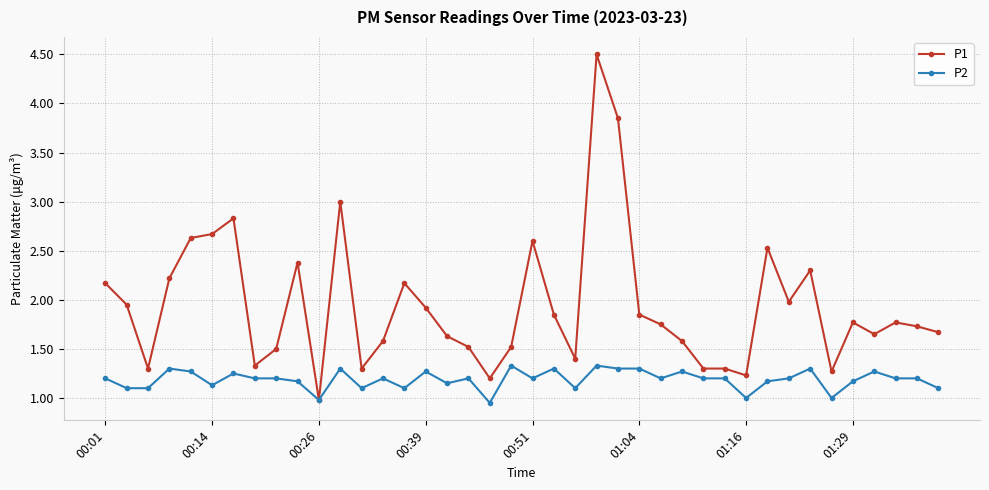

What is the value of the P2 point at the 11th from the left?

1.0